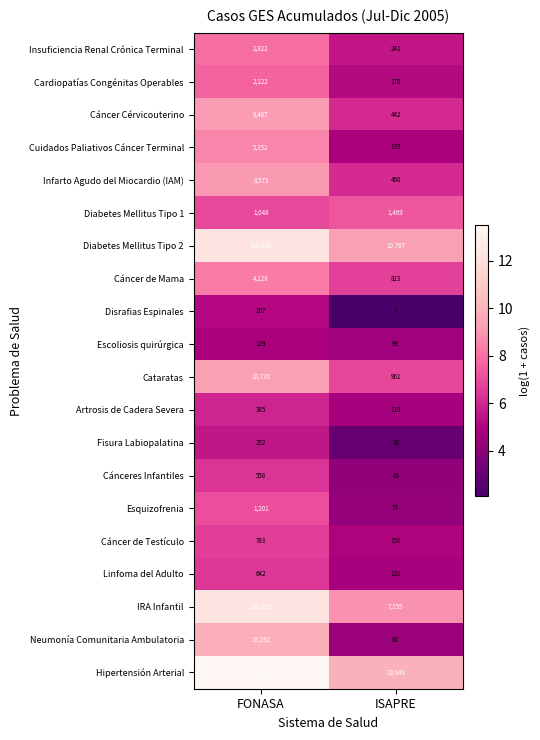

What is the difference between the maximum and minimum values in the Escoliosis quirúrgica series?

30